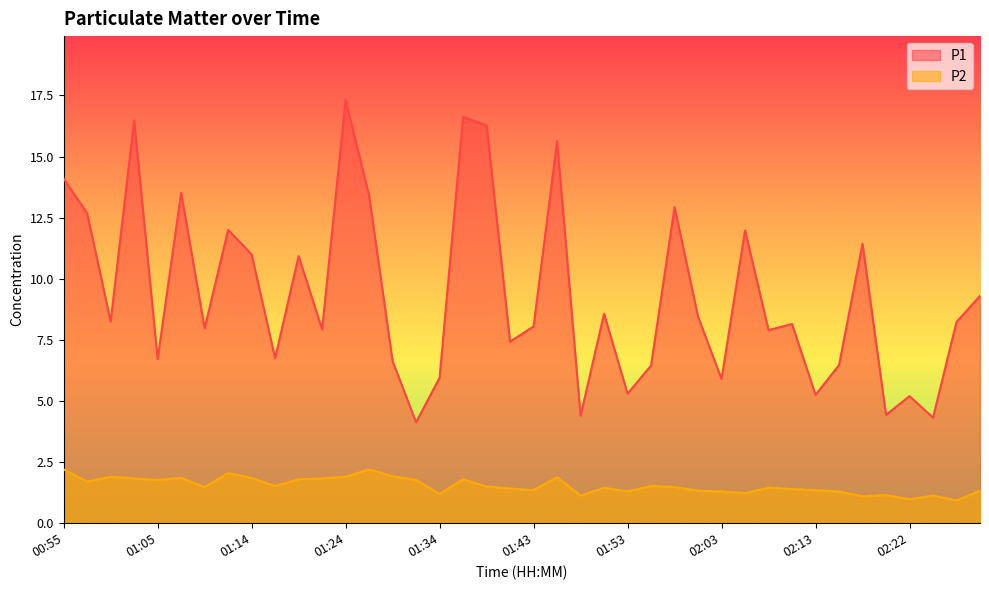

What is the total value across all series at 01:22?

9.8